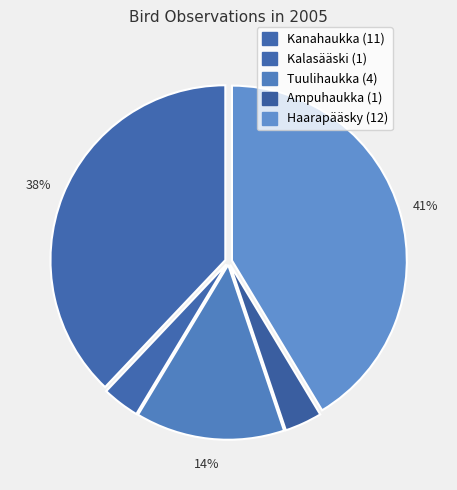

Count the number of slices in the pie.

5